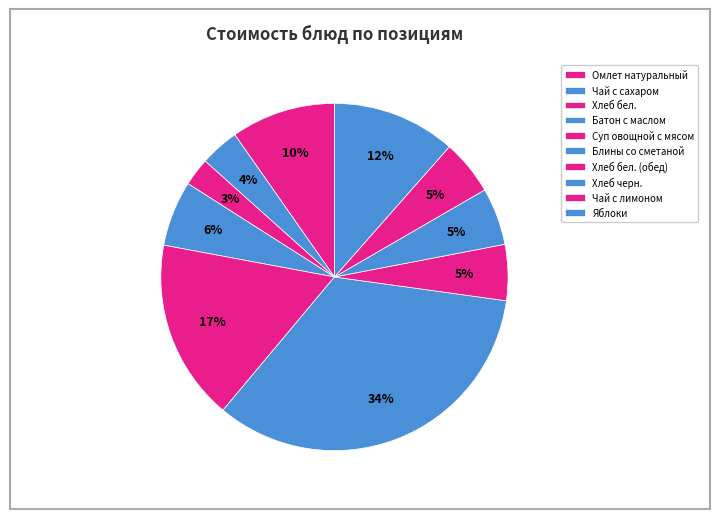

How many slices are in this pie chart?

10